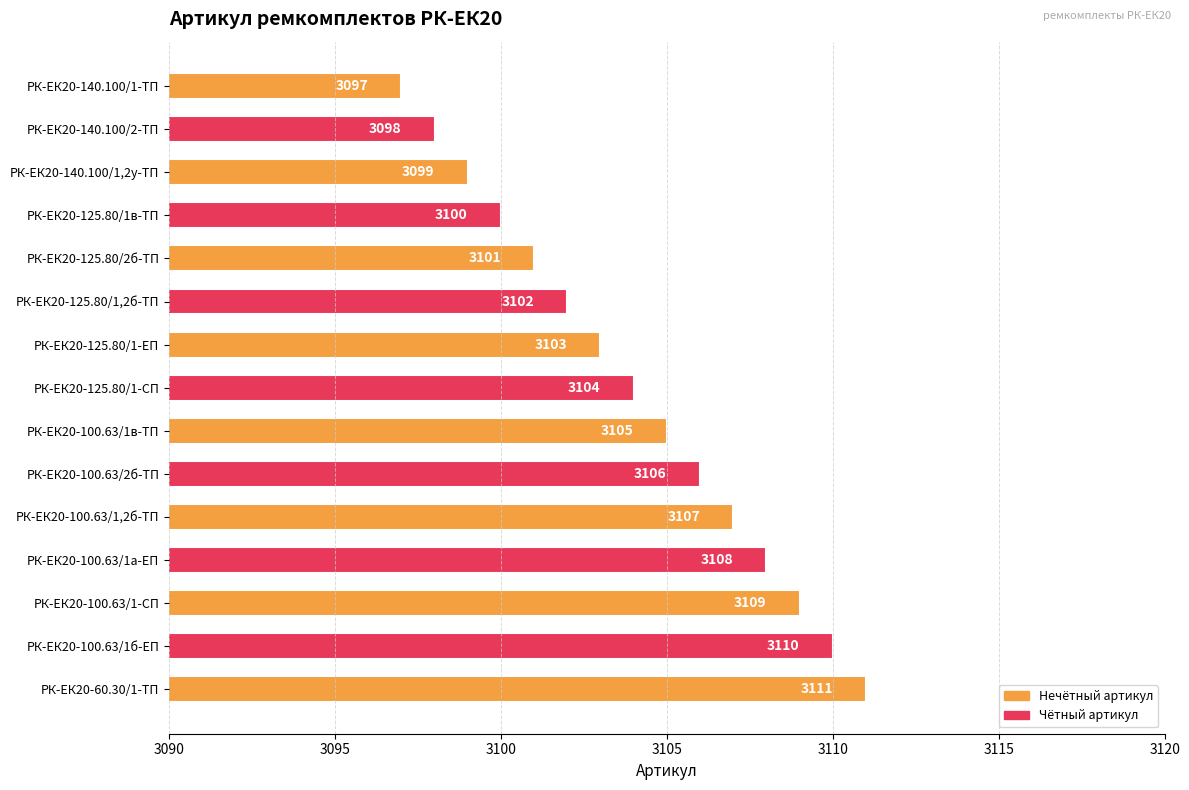

True or false: the data shows 3102 at РК-ЕК20-125.80/1,2б-ТП.

True